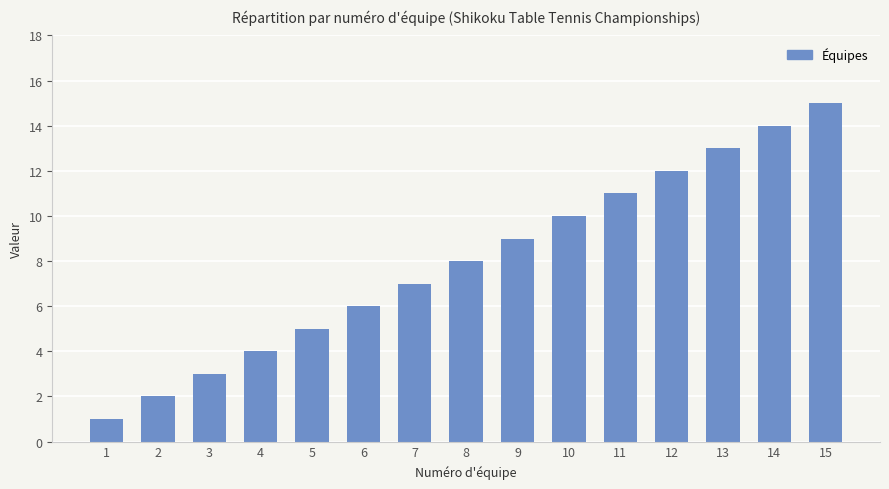

What is the value of the 8th bar from the left?

8